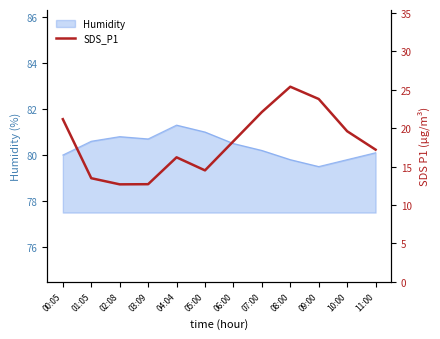

True or false: Humidity has a value of 33.3 at 01:05.

False